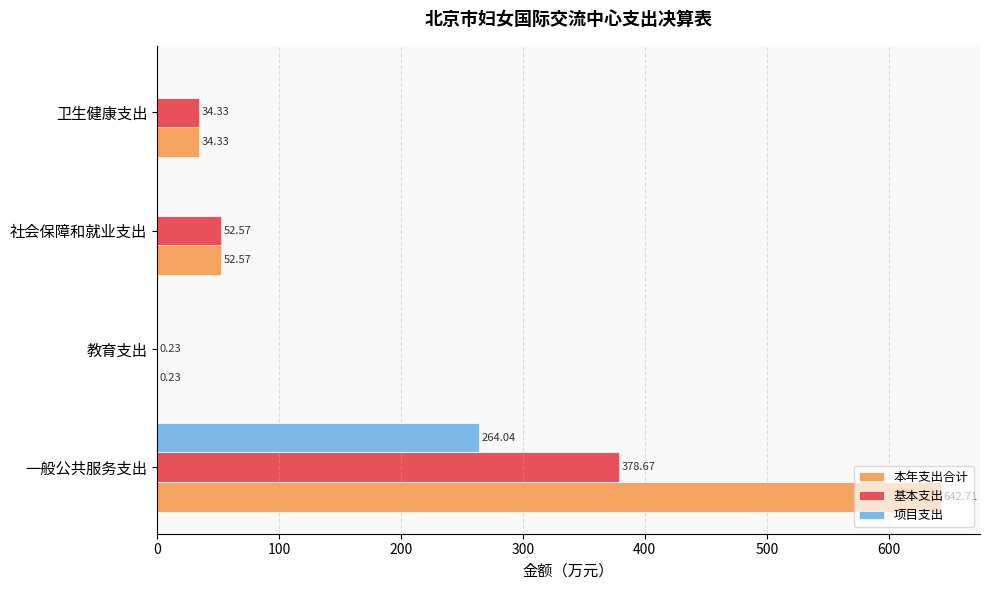

Which series changed the most between 一般公共服务支出 and 社会保障和就业支出?

本年支出合计